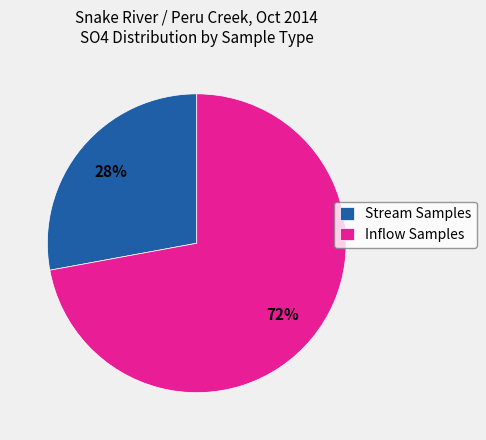

Which has a higher value, Stream Samples or Inflow Samples?

Inflow Samples